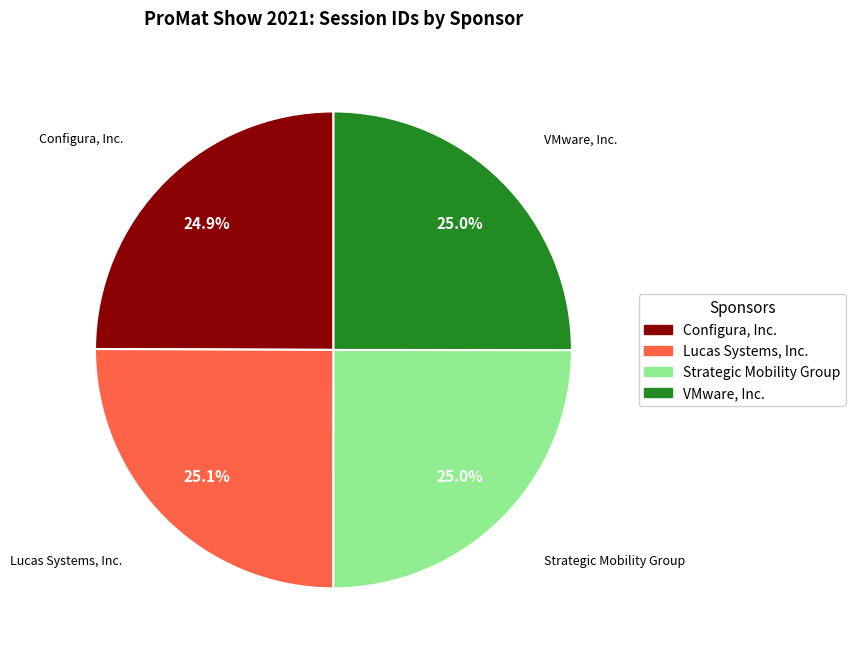

To the nearest percent, what percentage of the pie is Configura, Inc.?

25%